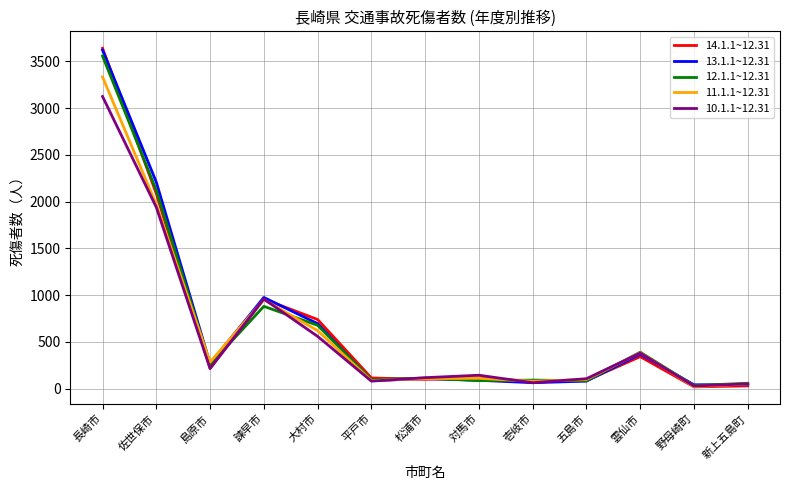

Which series has the largest range (max minus min)?

14.1.1~12.31